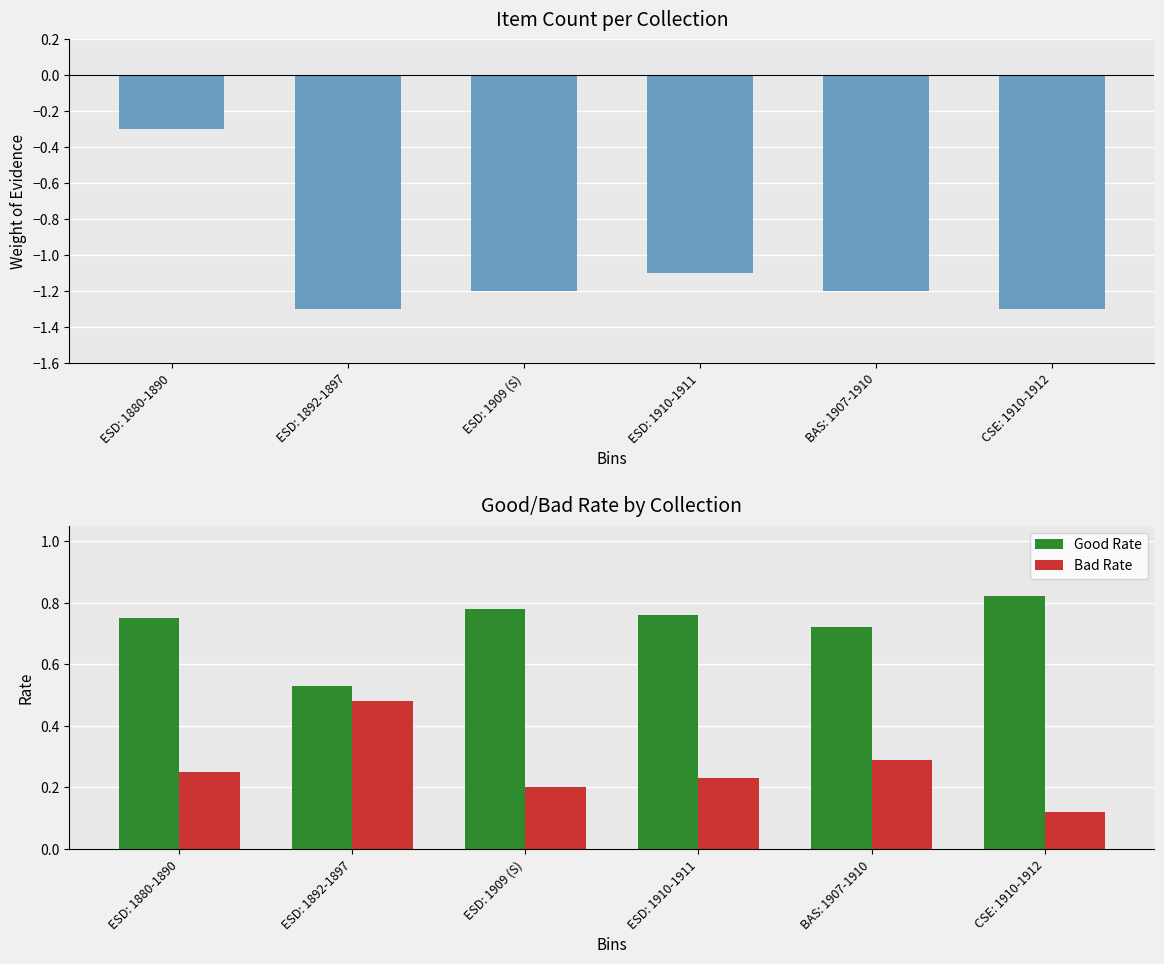

The value of WoE (Item Count proxy) at BAS: 1907-1910 is -1.2. True or false?

True